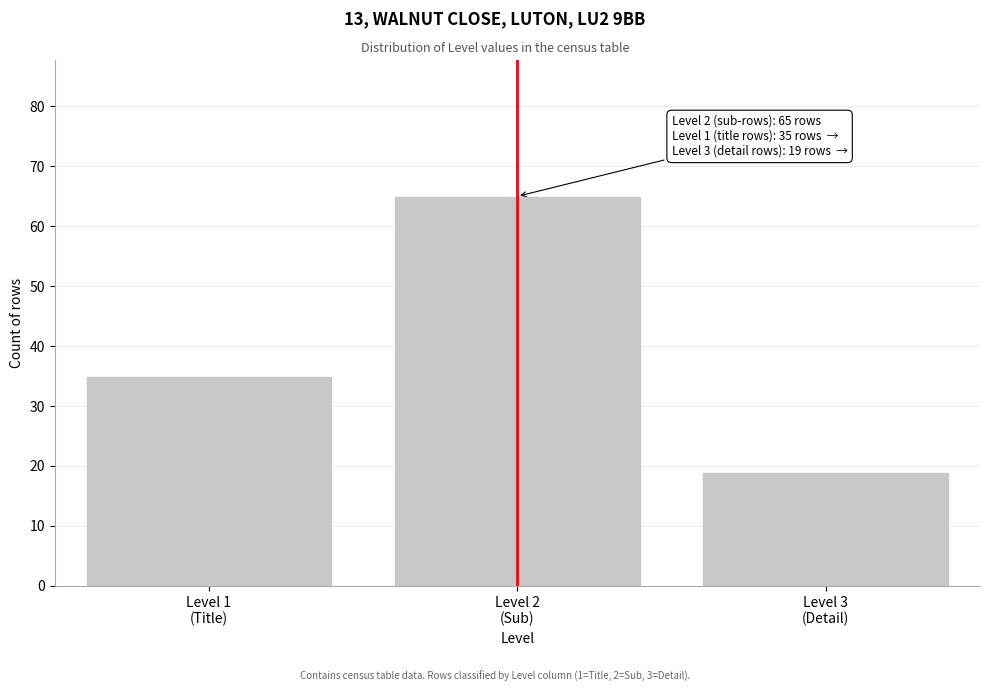

Reading left to right, what are all the values shown in this chart?

35	65	19